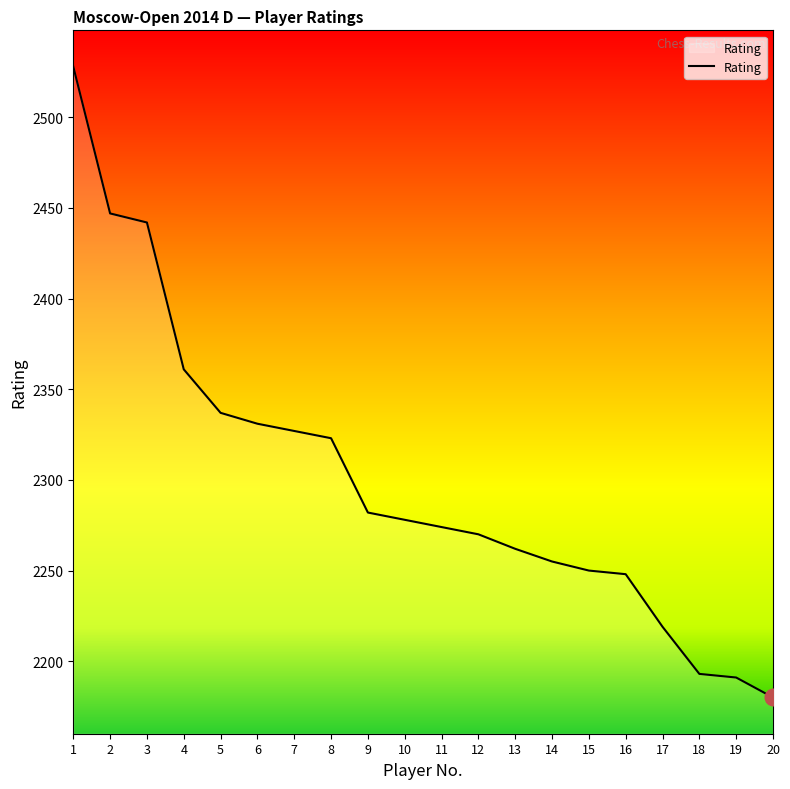

Reading left to right, extract all data points from this chart.

1=2528	2=2447	3=2442	4=2361	5=2337	6=2331	7=2327	8=2323	9=2282	10=2278	11=2274	12=2270	13=2262	14=2255	15=2250	16=2248	17=2219	18=2193	19=2191	20=2180